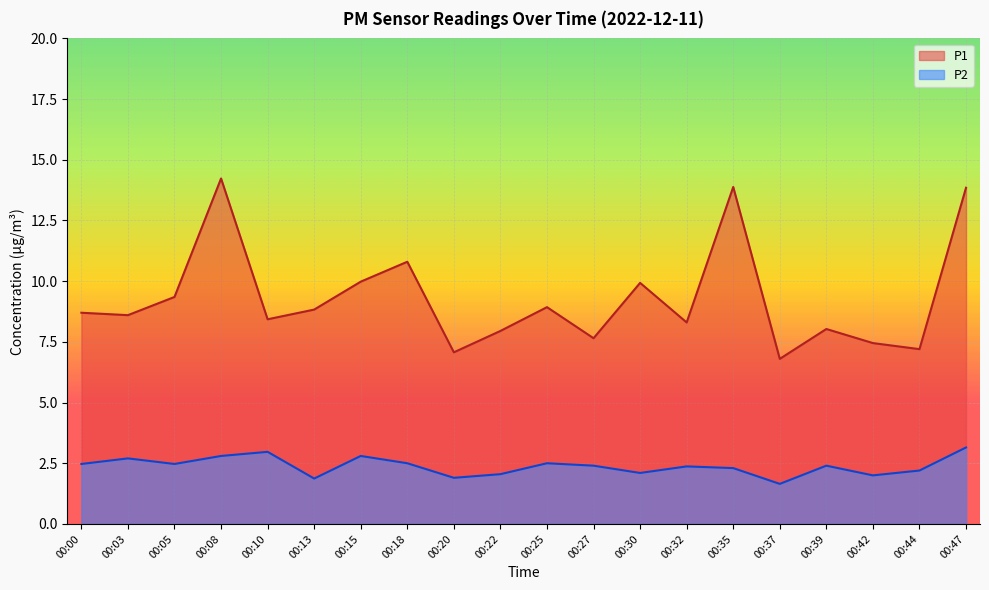

What is the minimum value for P2?

1.6